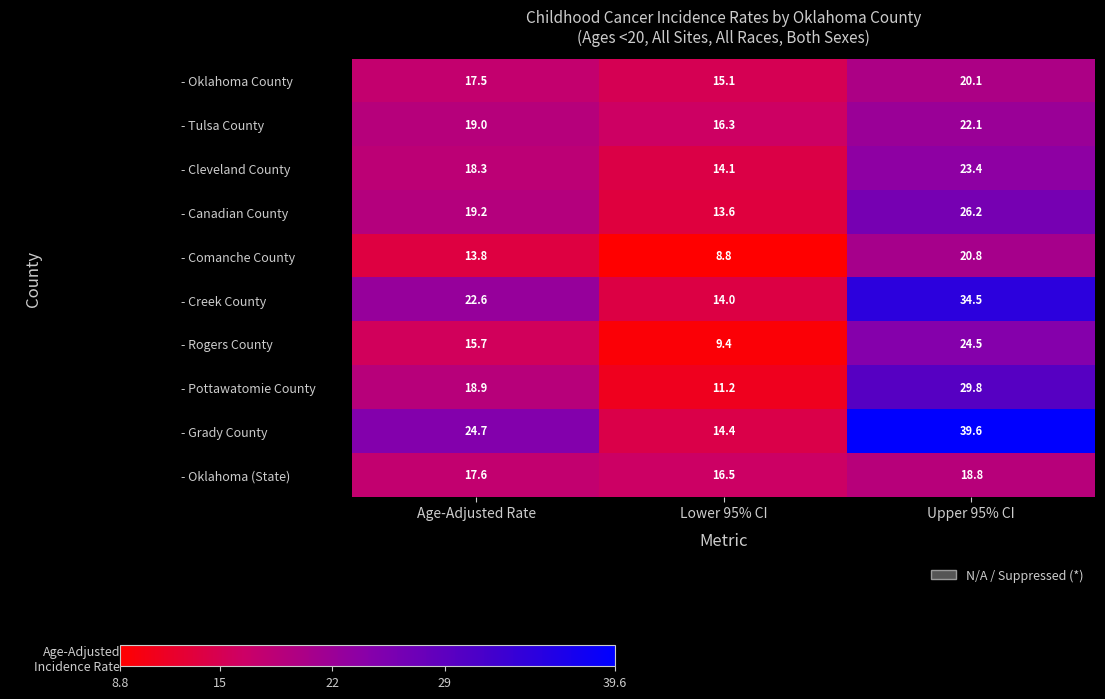

How many distinct data groups are displayed?

10